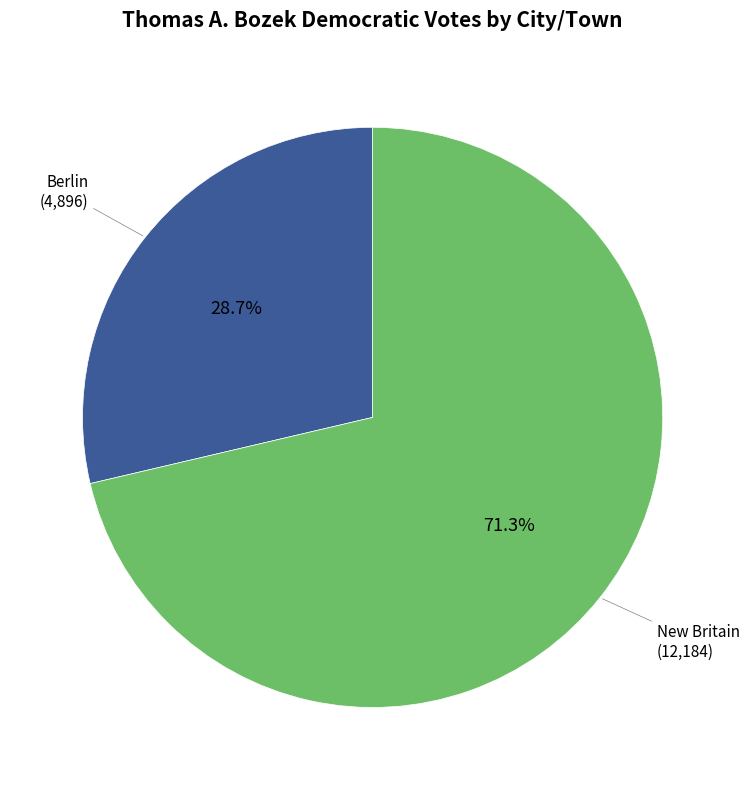

Does New Britain account for over 50% of the chart?

Yes